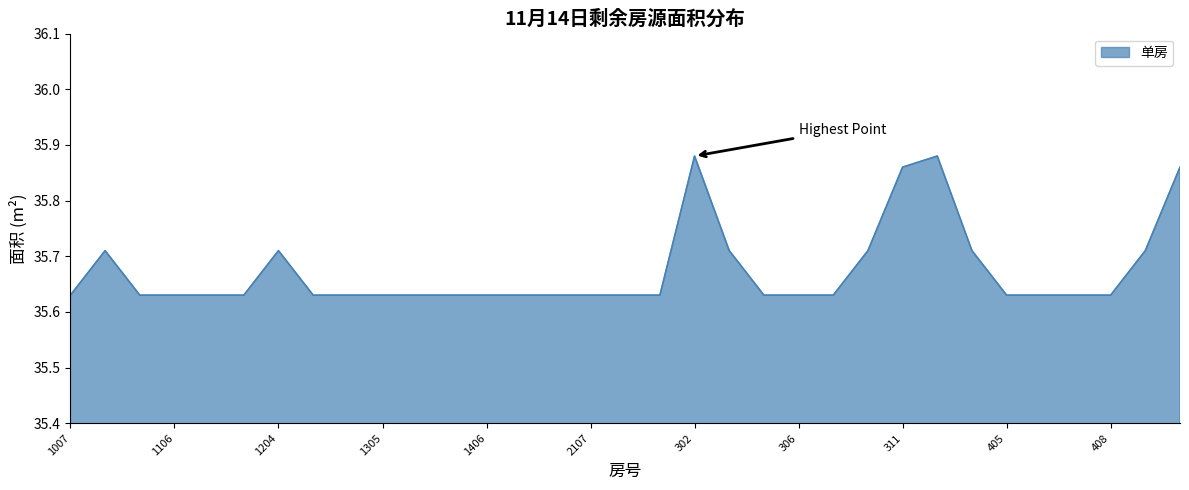

Does the chart have visible grid lines?

No